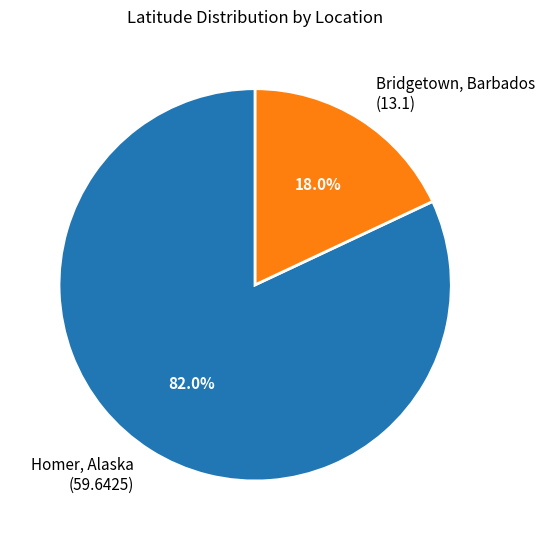

To the nearest percent, what is the average slice percentage?

50%